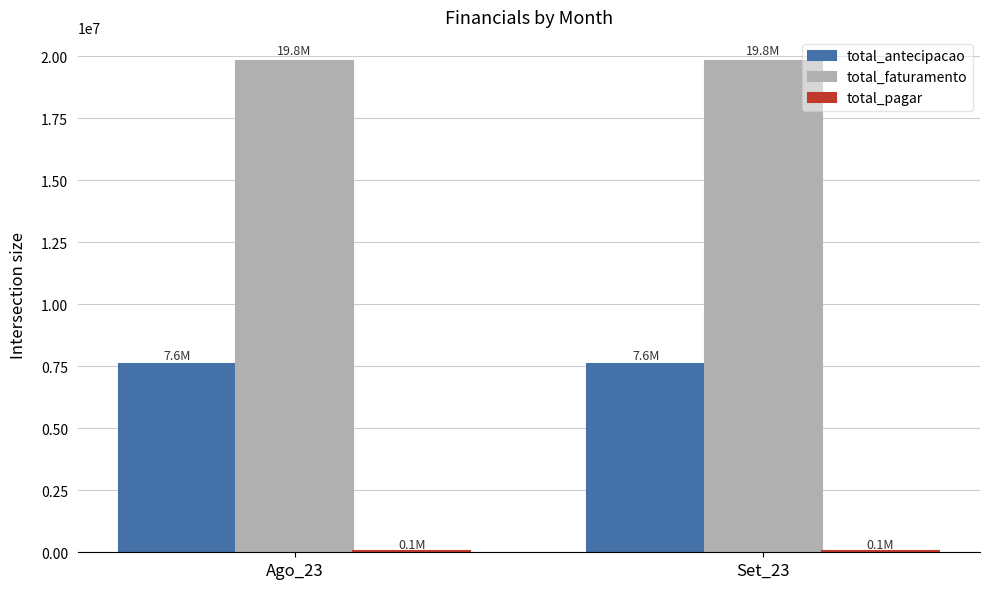

What is the label of the 1st bar from the right?

Set_23